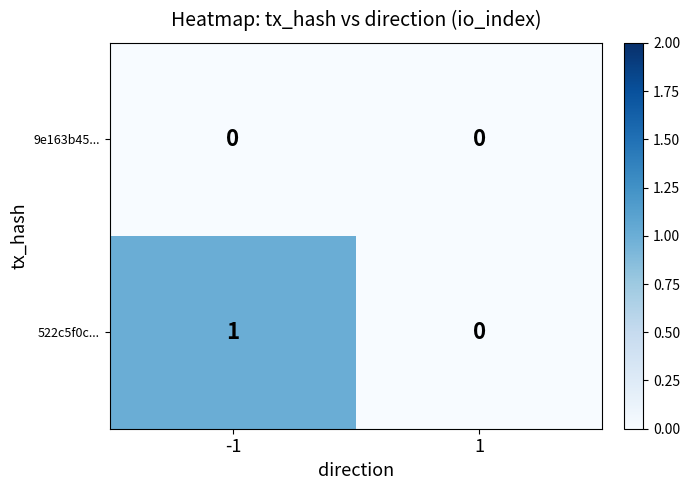

How many series are shown in this chart?

2